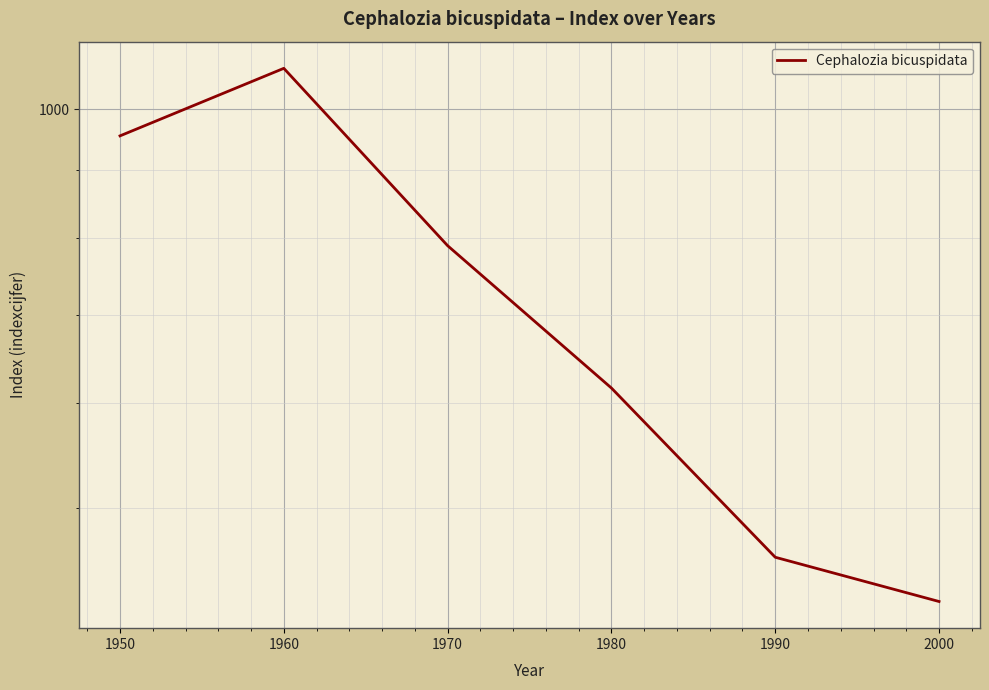

How many data points are less than 789?

3